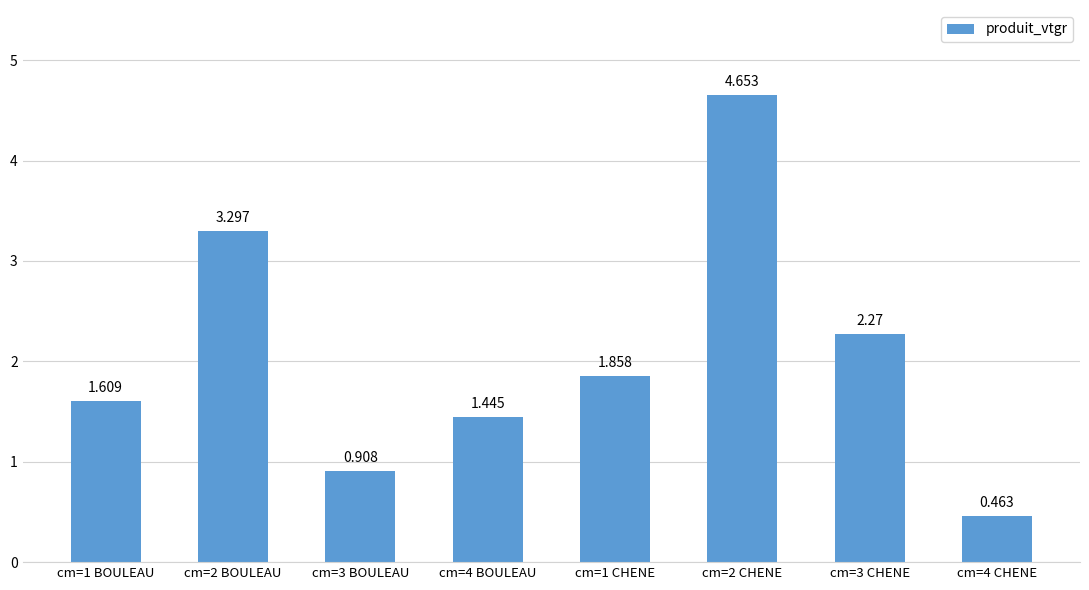

Read the value at cm=2 BOULEAU.

3.3